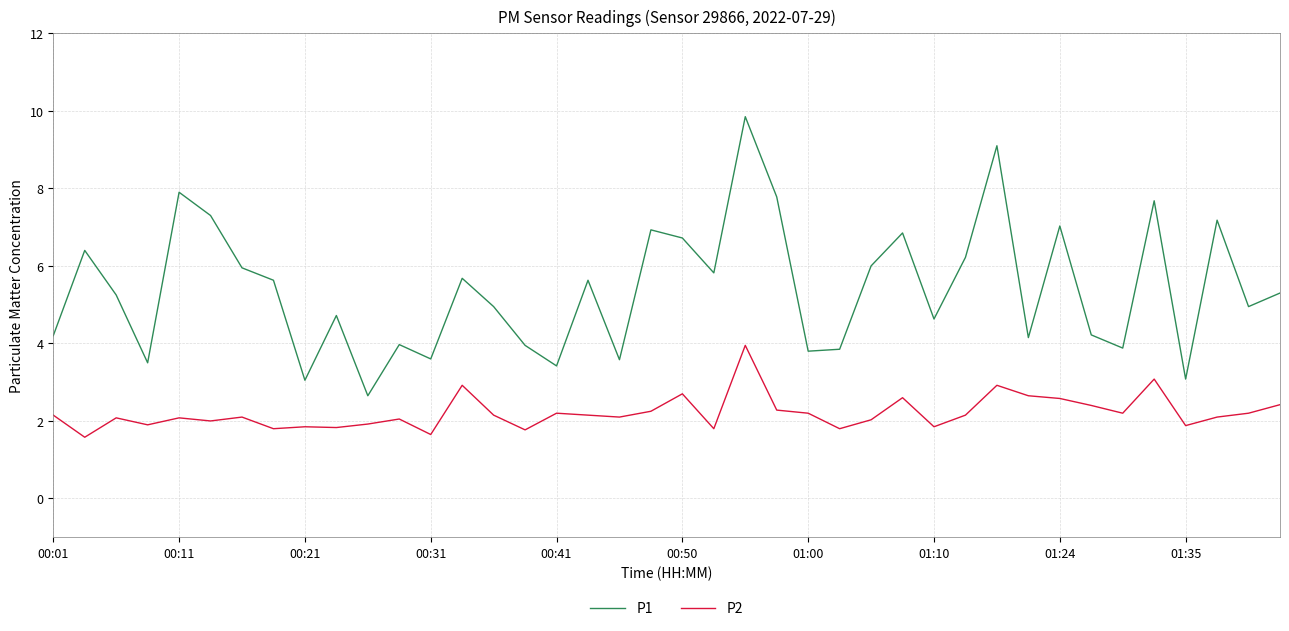

List the series in order of their overall mean, lowest first.

P2, P1